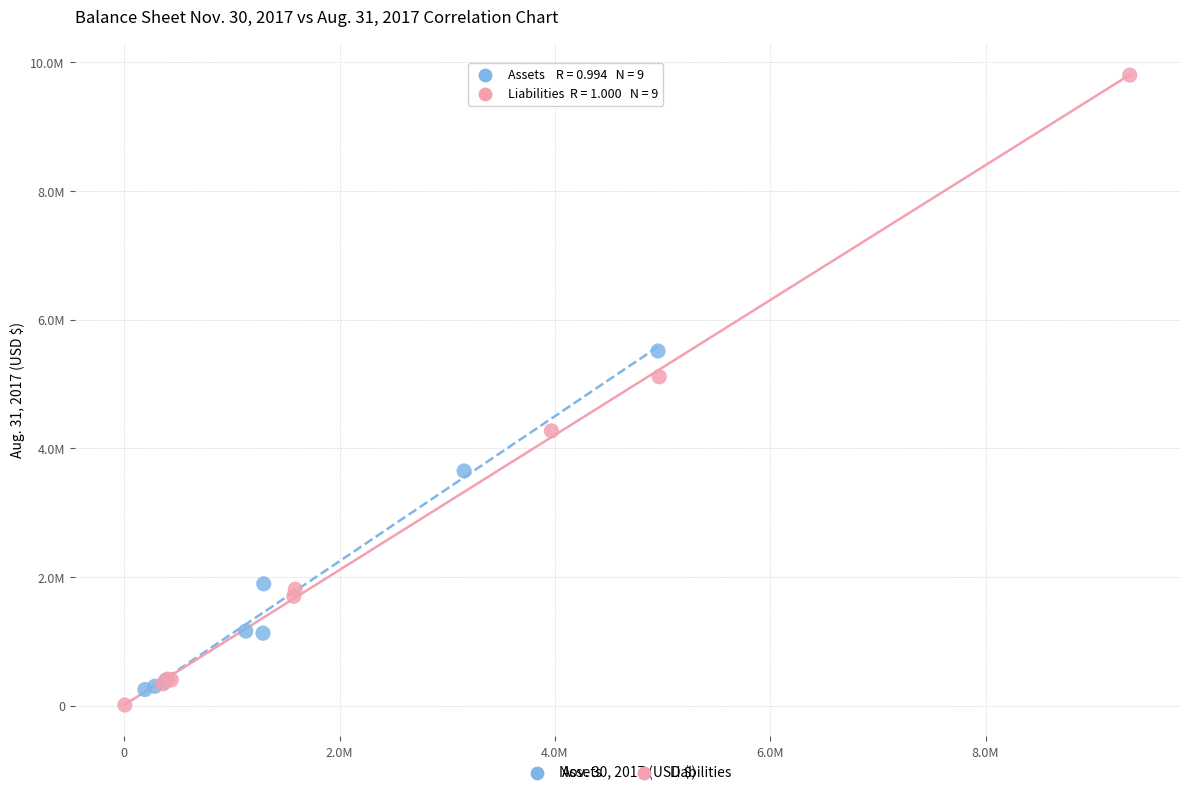

What are all the series names shown in the legend?

Assets, Liabilities